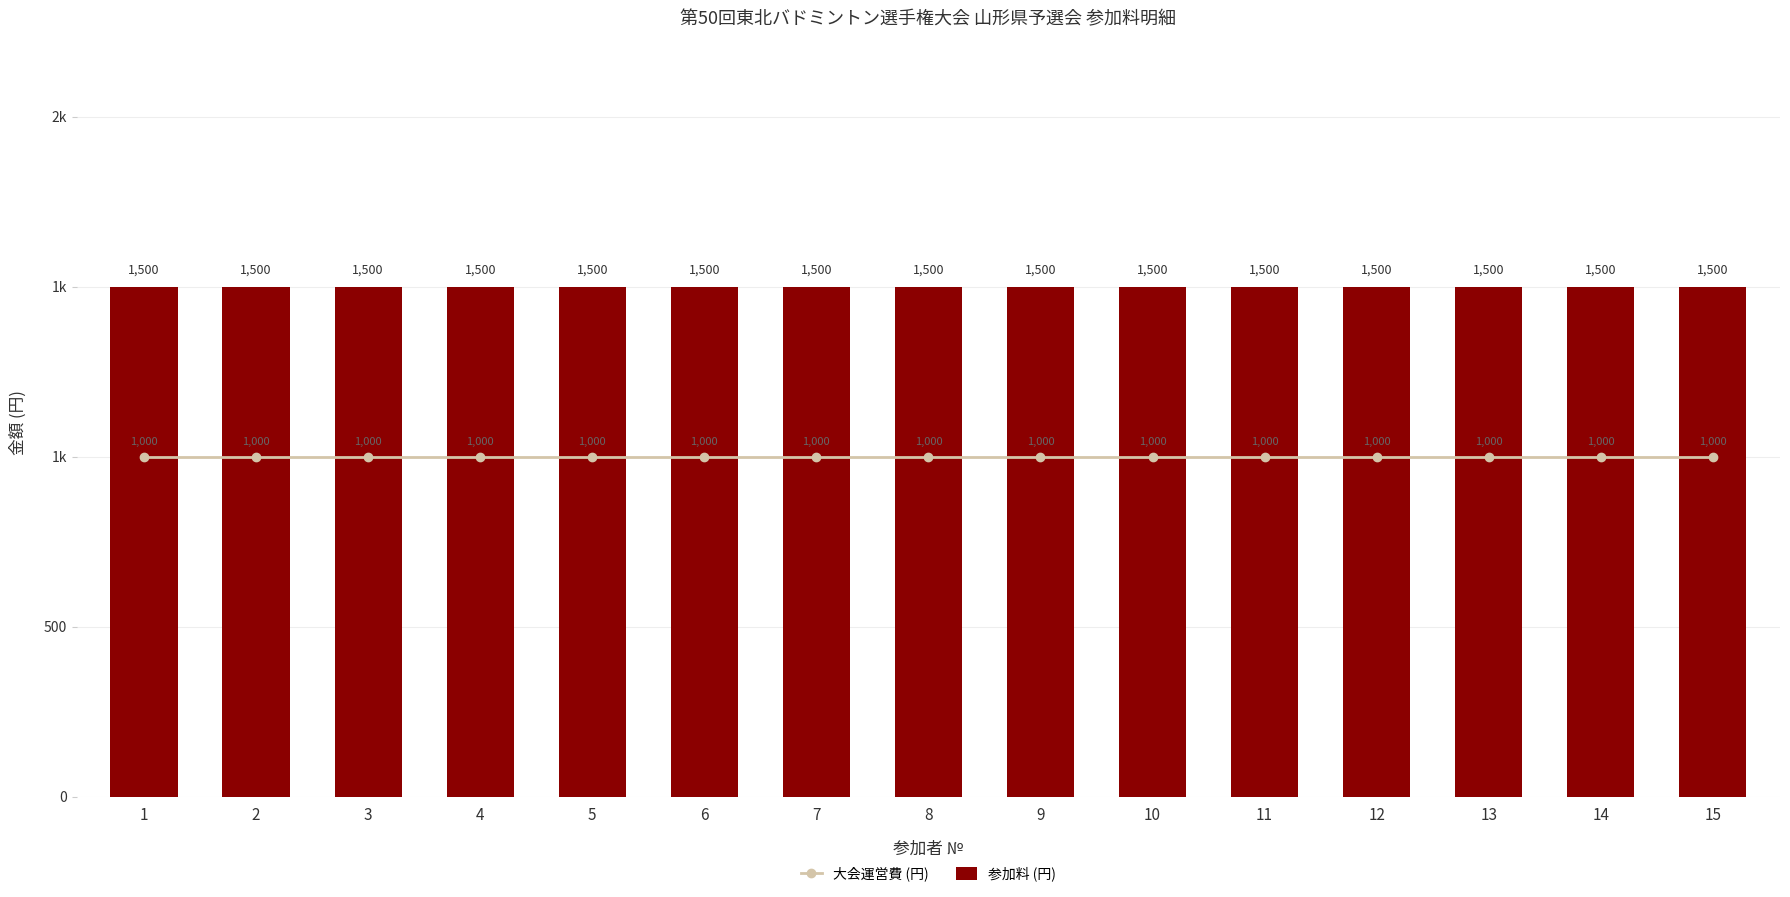

What is the value of the 大会運営費 (円) bar at the 15th from the left?

1000